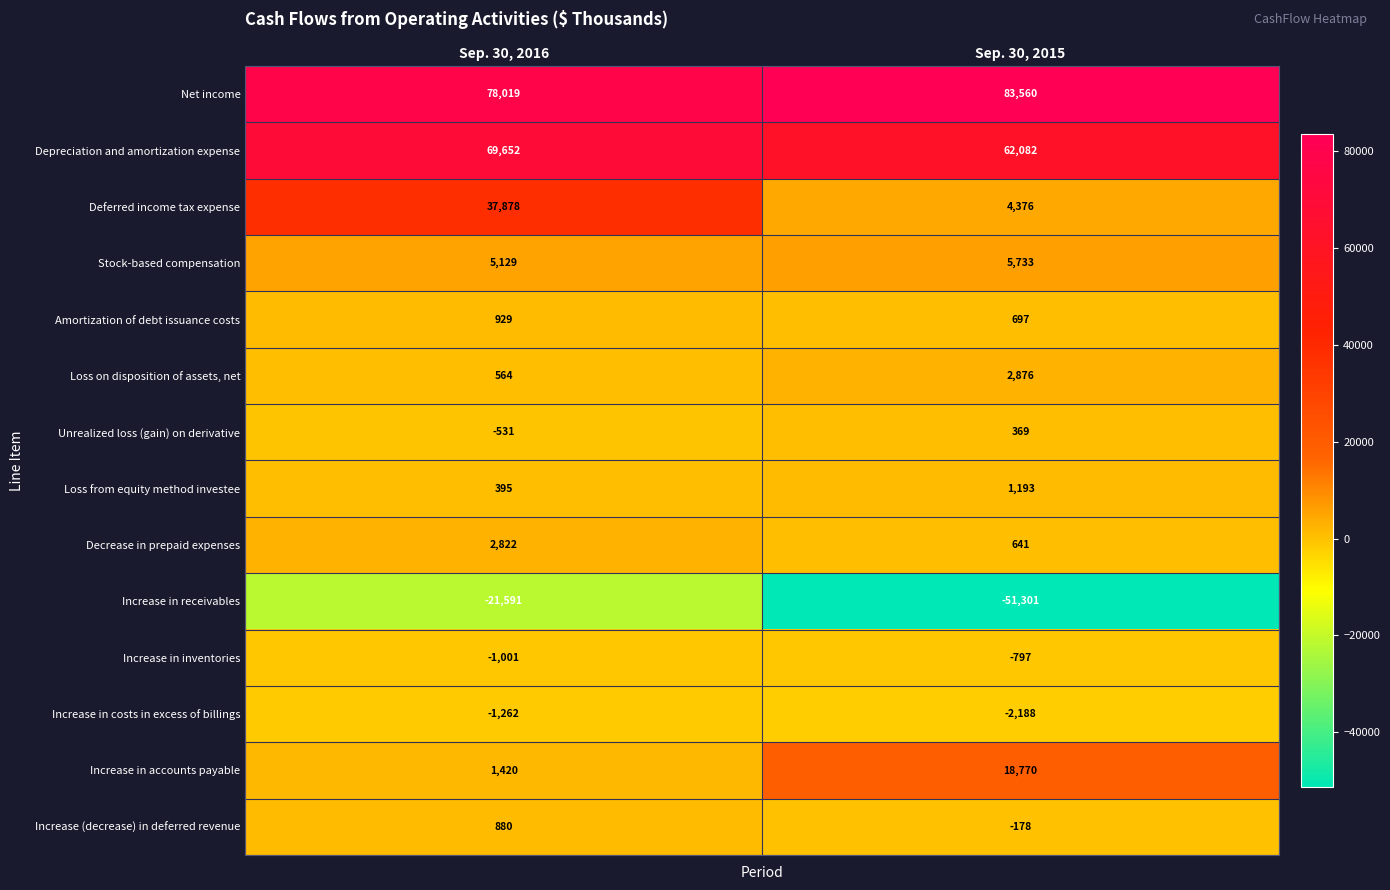

At Sep. 30, 2016, list the series in order from smallest to largest.

Increase in receivables, Increase in costs in excess of billings, Increase in inventories, Unrealized loss (gain) on derivative, Loss from equity method investee, Loss on disposition of assets, net, Increase (decrease) in deferred revenue, Amortization of debt issuance costs, Increase in accounts payable, Decrease in prepaid expenses, Stock-based compensation, Deferred income tax expense, Depreciation and amortization expense, Net income